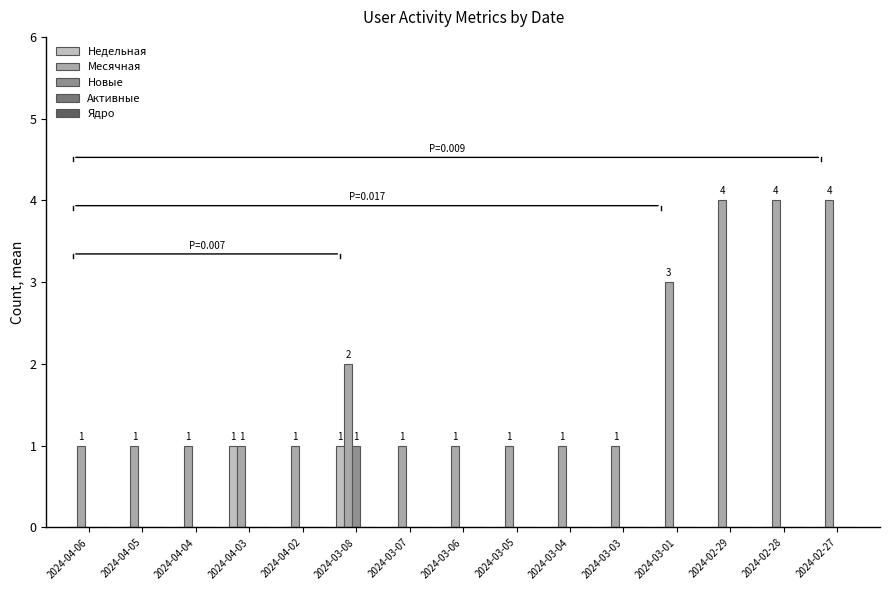

Are the bars grouped side by side (vs. stacked)?

Yes